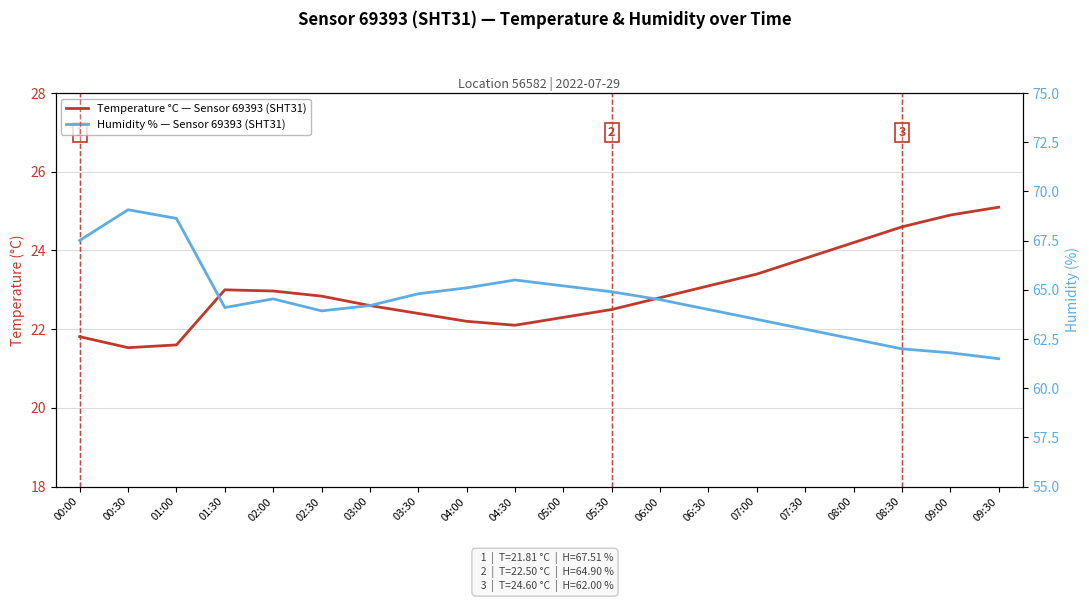

What is the label of the 1st point from the left?

00:00